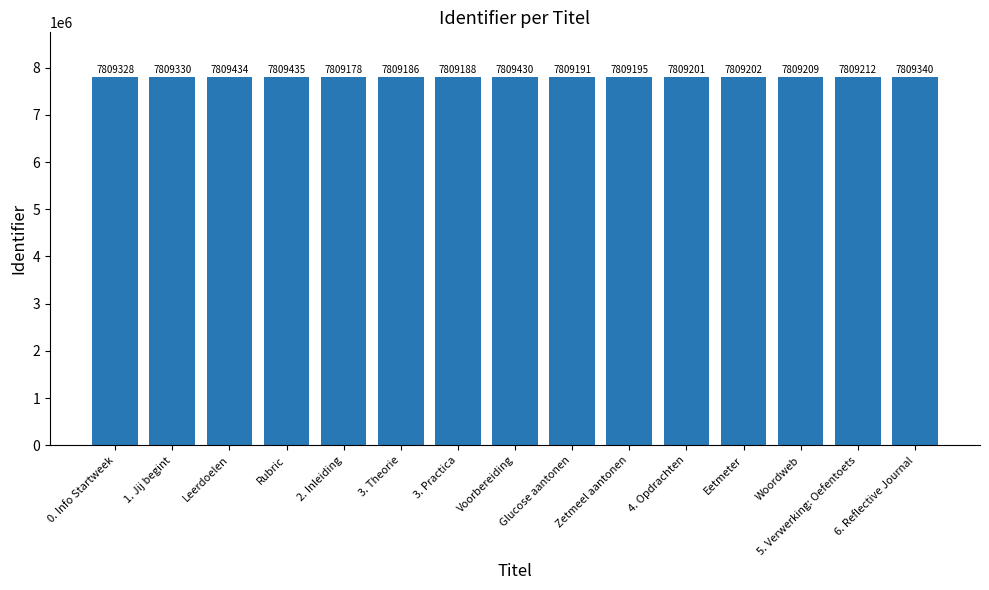

Reading right to left, what are all the values shown in this chart?

6. Reflective Journal=7809340	5. Verwerking: Oefentoets=7809212	Woordweb=7809209	Eetmeter=7809202	4. Opdrachten=7809201	Zetmeel aantonen=7809195	Glucose aantonen=7809191	Voorbereiding=7809430	3. Practica=7809188	3. Theorie=7809186	2. Inleiding=7809178	Rubric=7809435	Leerdoelen=7809434	1. Jij begint=7809330	0. Info Startweek=7809328